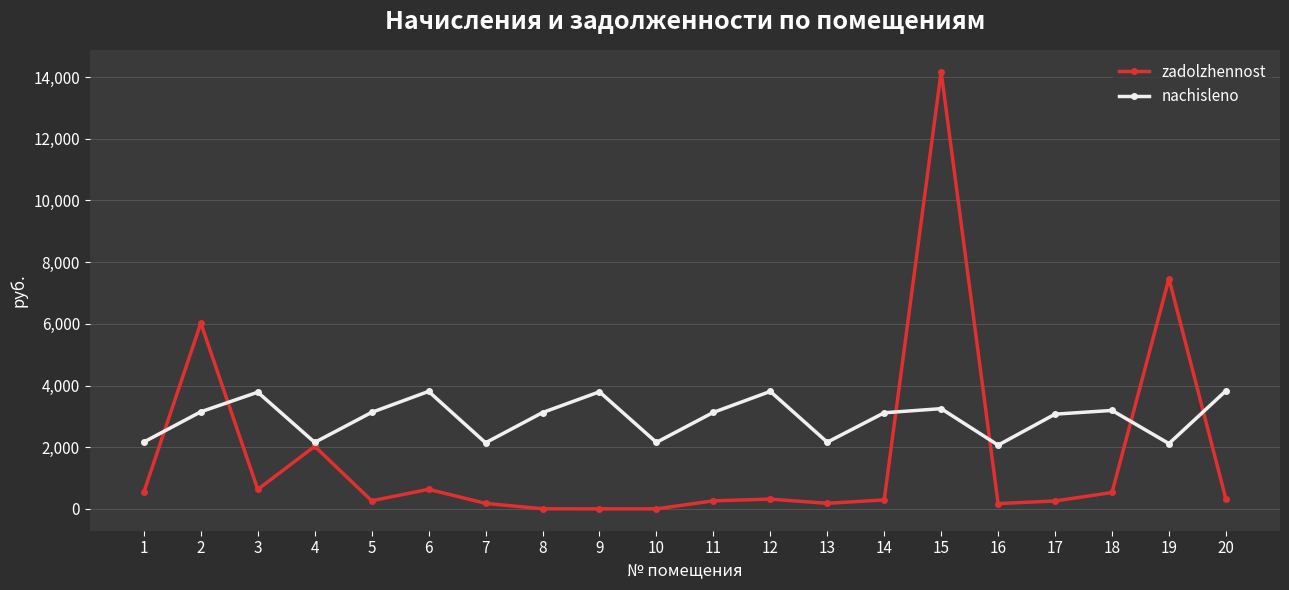

Where is the first local maximum for nachisleno?

3